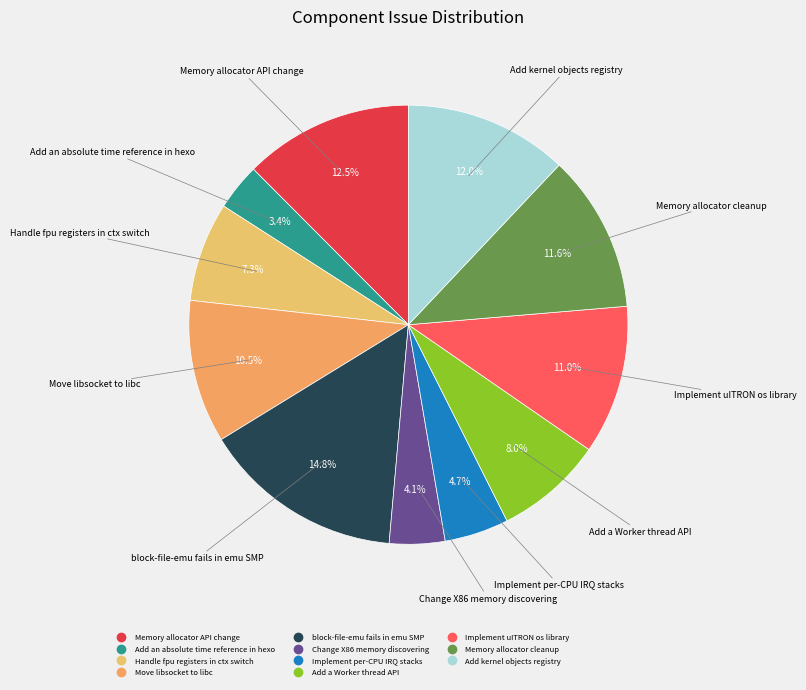

To the nearest percent, what portion does Add a Worker thread API represent?

8%